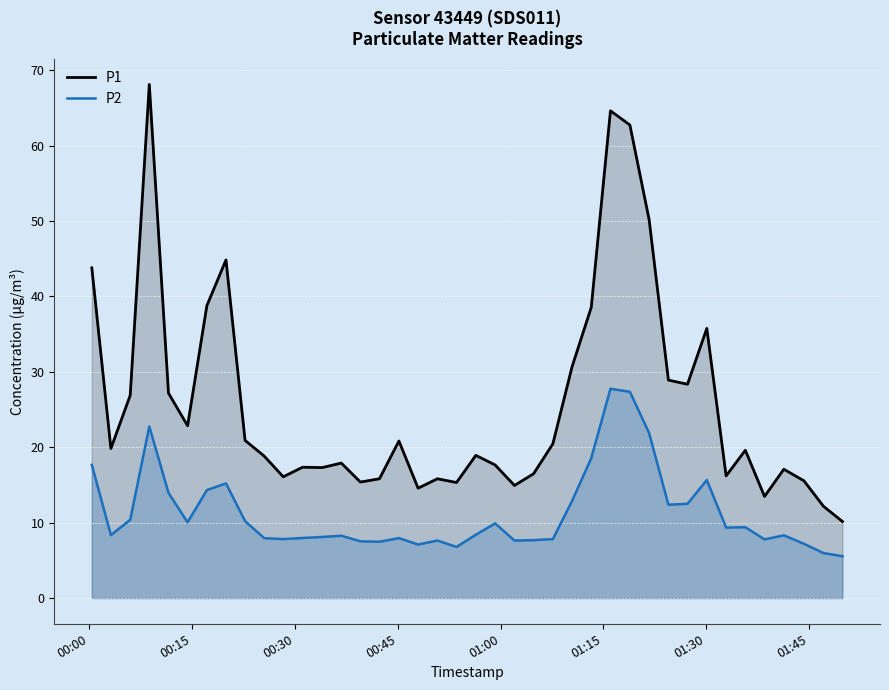

Which series has the largest total across all categories?

P1